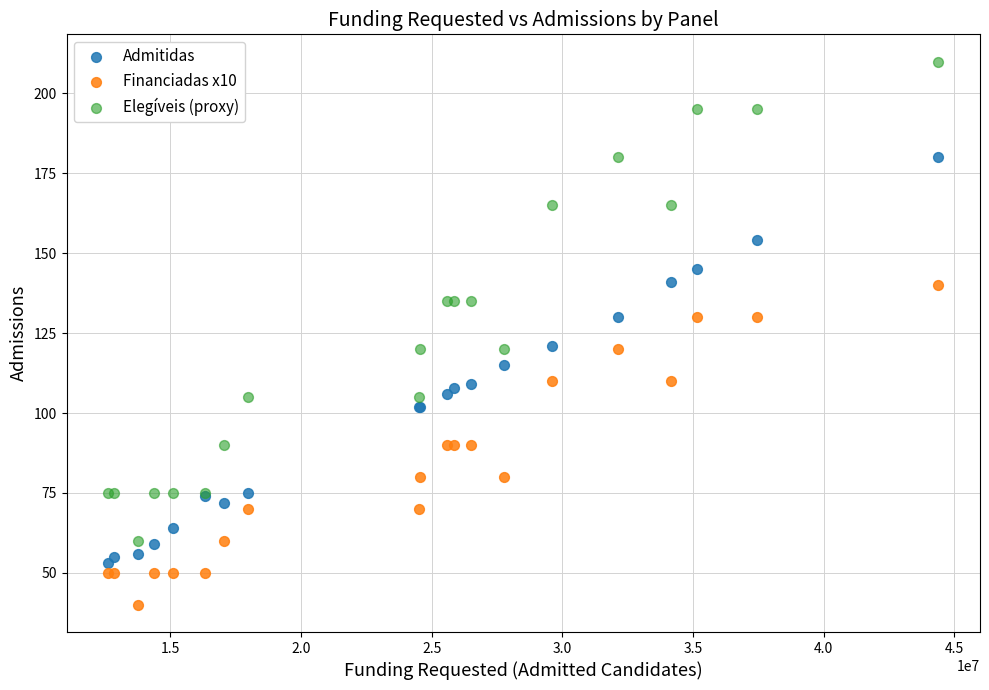

Which series reaches the maximum Y coordinate?

Elegíveis (proxy)